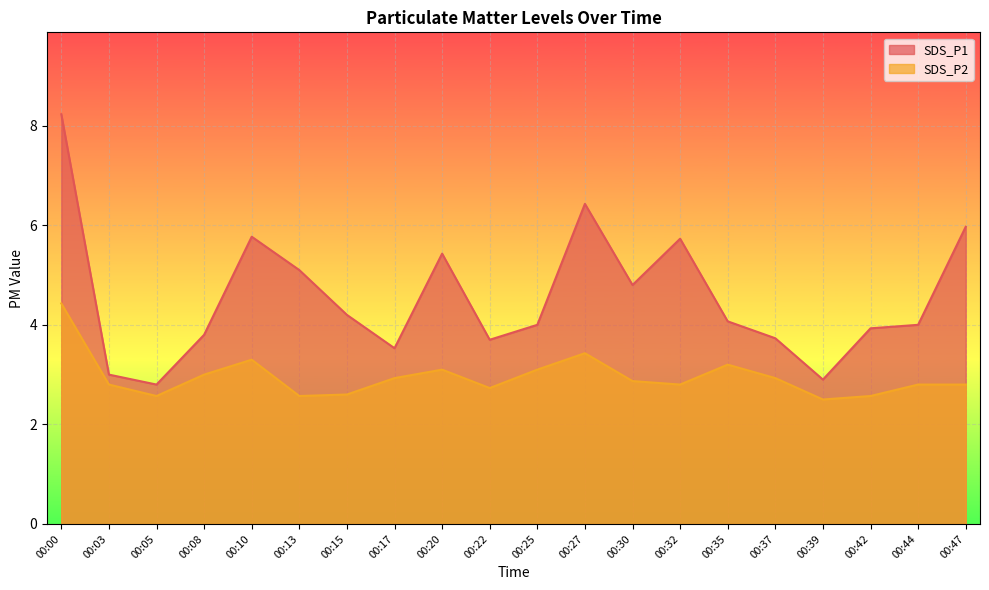

Rank the series by their average value, from lowest to highest.

SDS_P2, SDS_P1